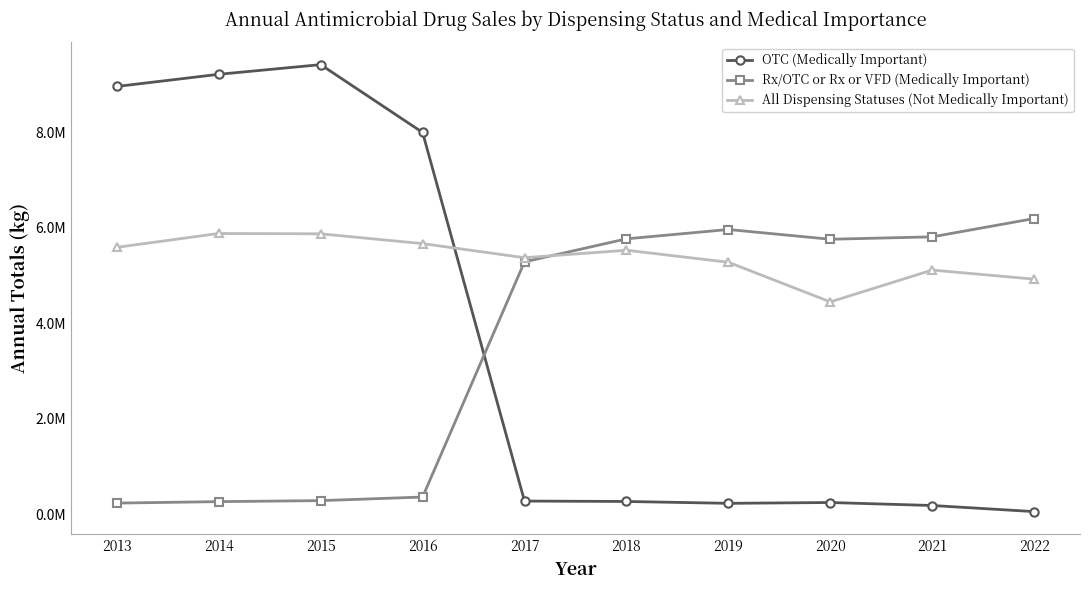

Between 2018 and 2016, which is larger?

2016